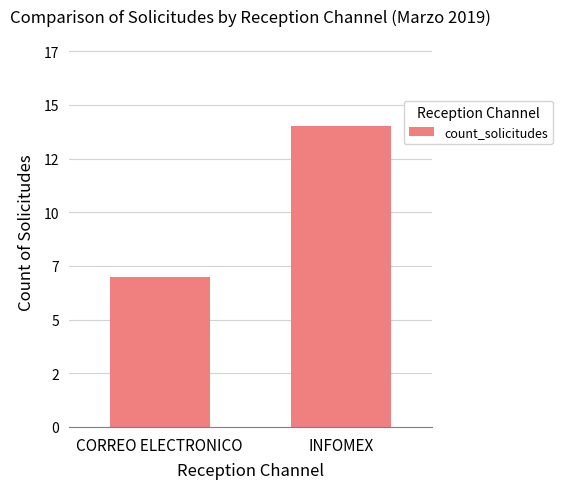

Which category has the lowest value across all series?

CORREO ELECTRONICO